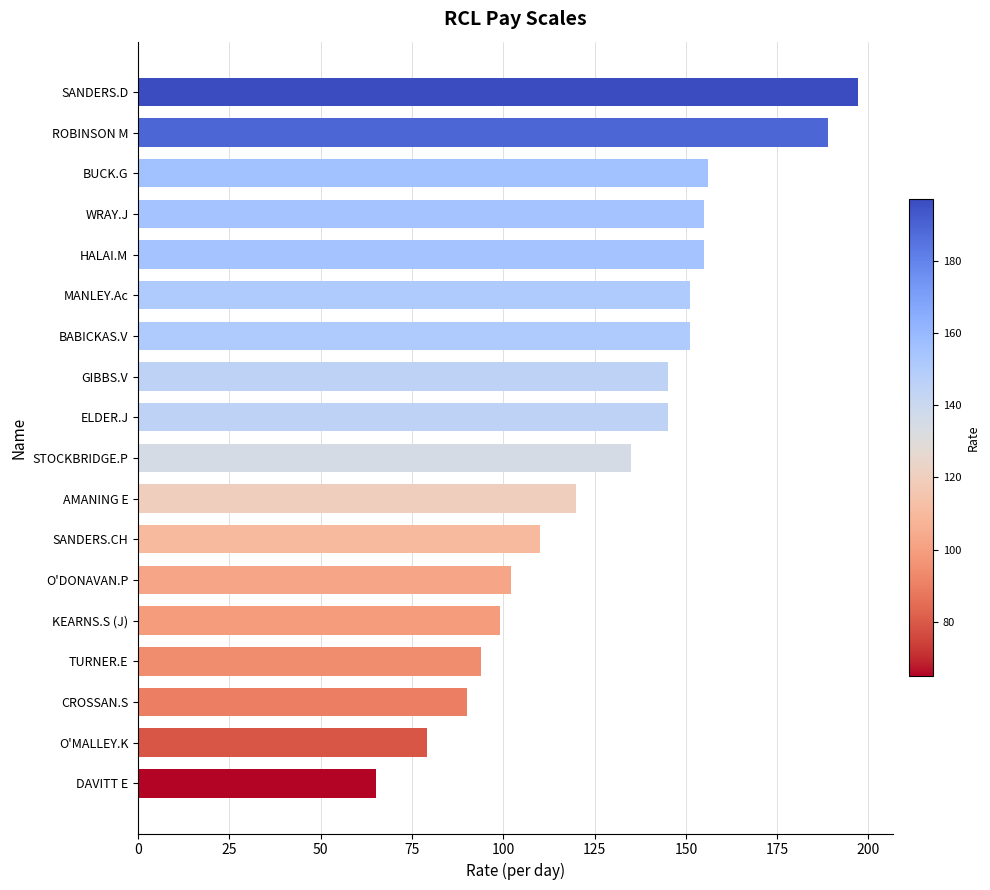

What is the average value?

130